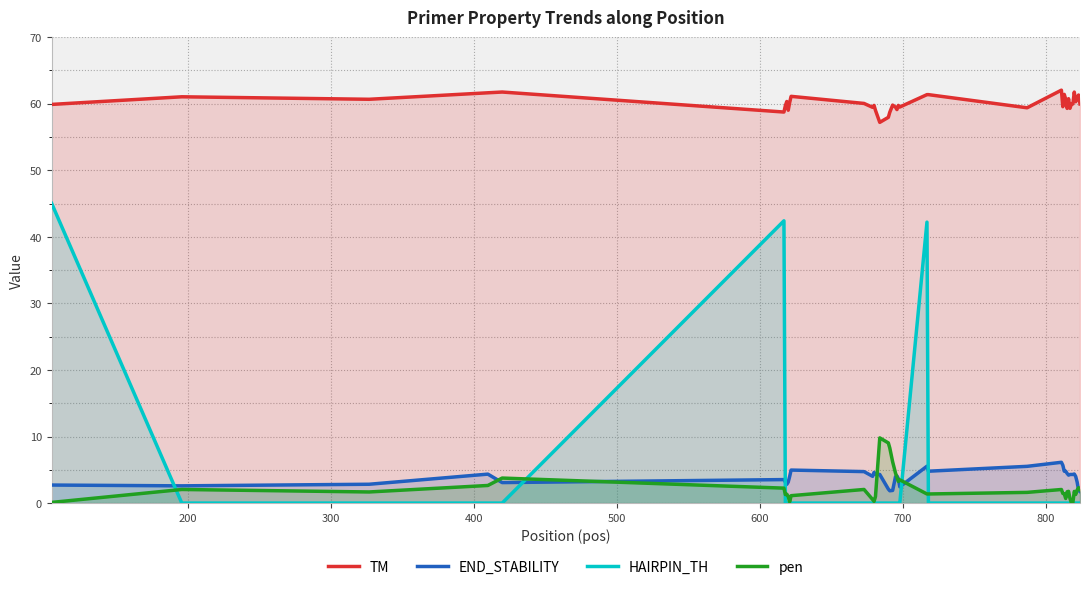

Rank the series by their maximum value, from highest to lowest.

TM, HAIRPIN_TH, pen, END_STABILITY